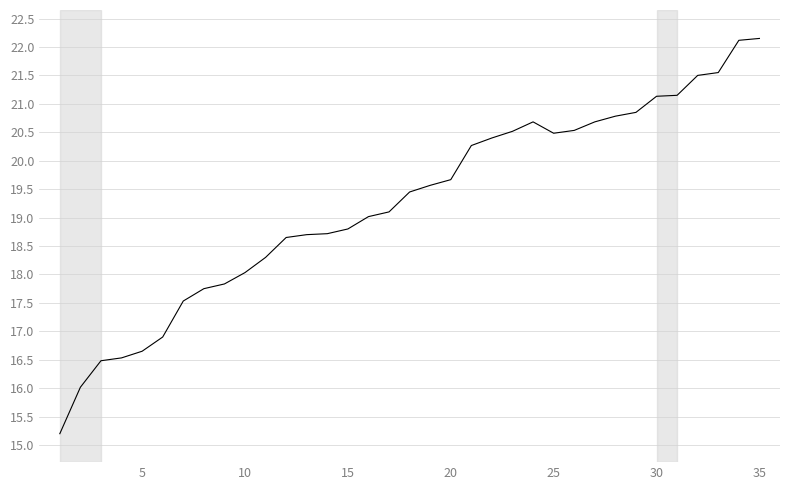

What is the smallest value displayed?

15.2